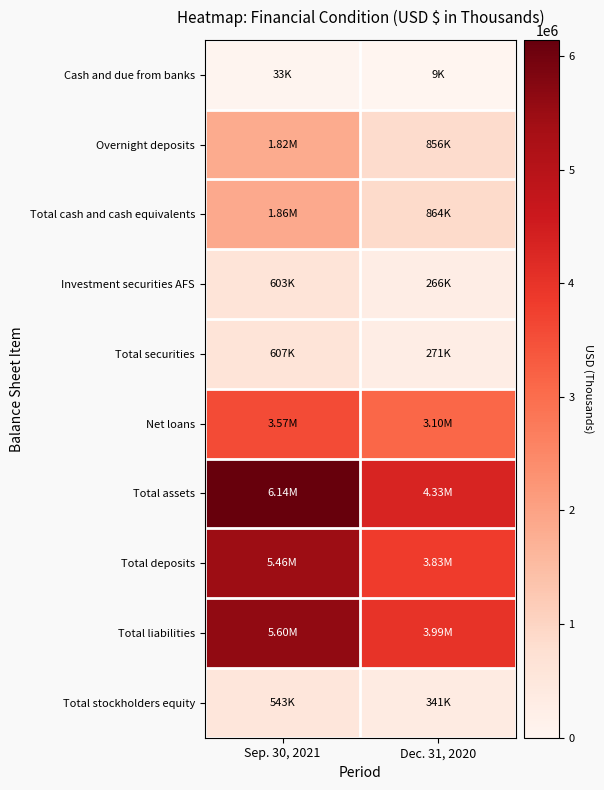

Which series has the largest total across all categories?

Total assets